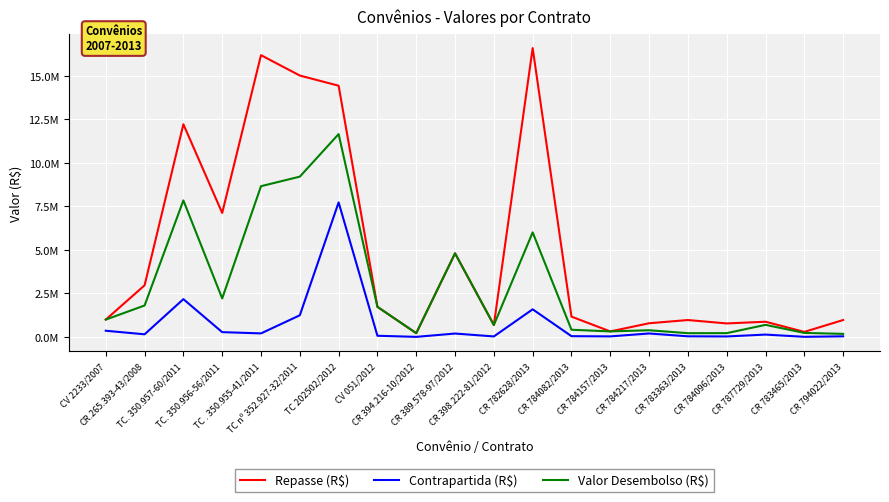

True or false: Contrapartida (R$) has a value of 280322.5 at TC. 350.956-56/2011.

True